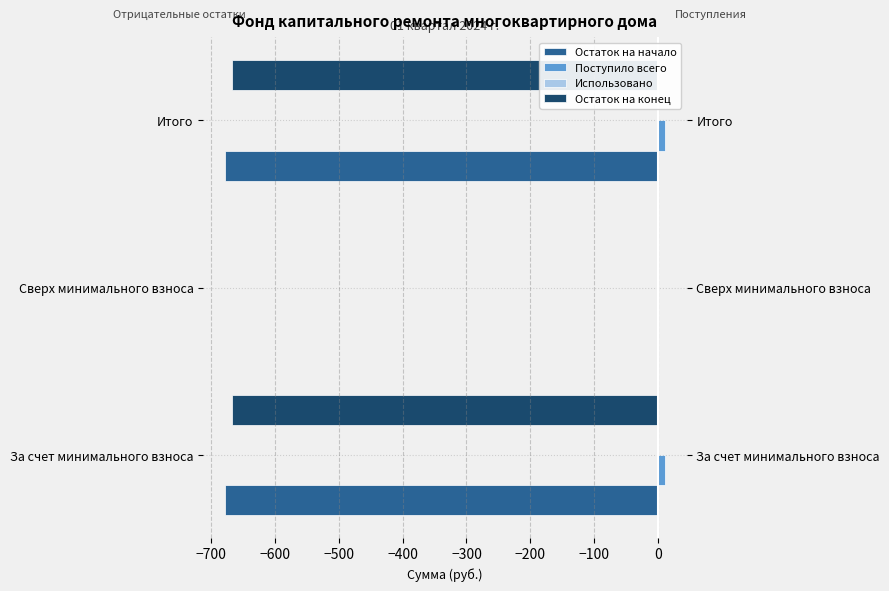

What is the sum of all Остаток на начало values?

-1356.7